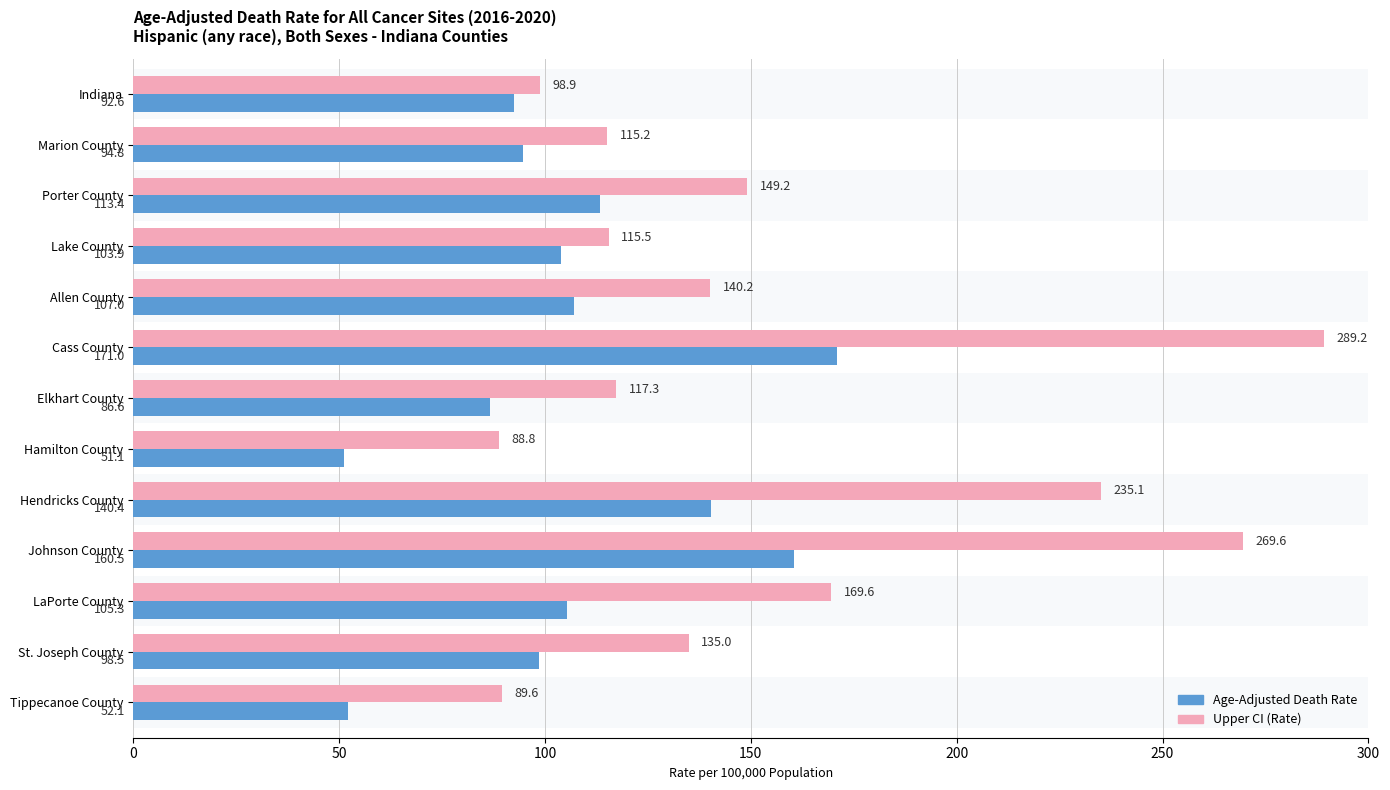

Between Cass County and Hendricks County, which series saw the biggest shift?

Upper CI (Rate)